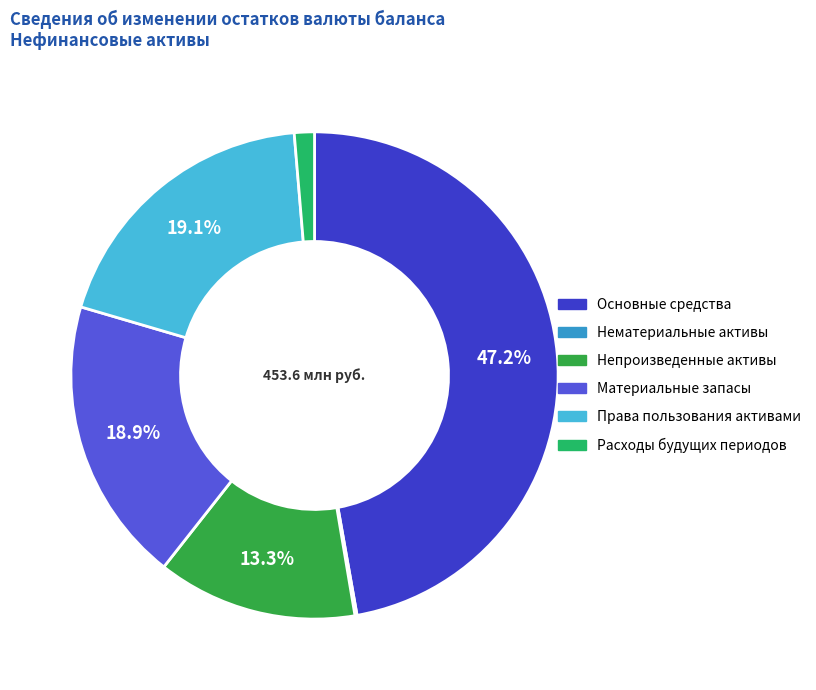

Does any single category account for the majority?

No